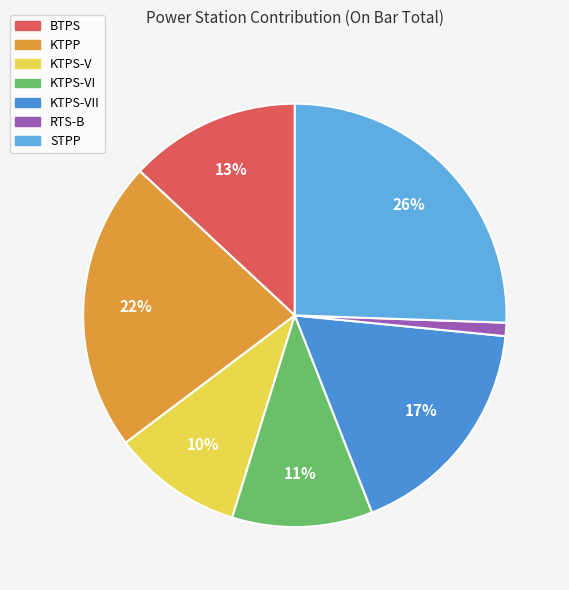

Rank the categories by value from highest to lowest.

STPP, KTPP, KTPS-VII, BTPS, KTPS-VI, KTPS-V, RTS-B